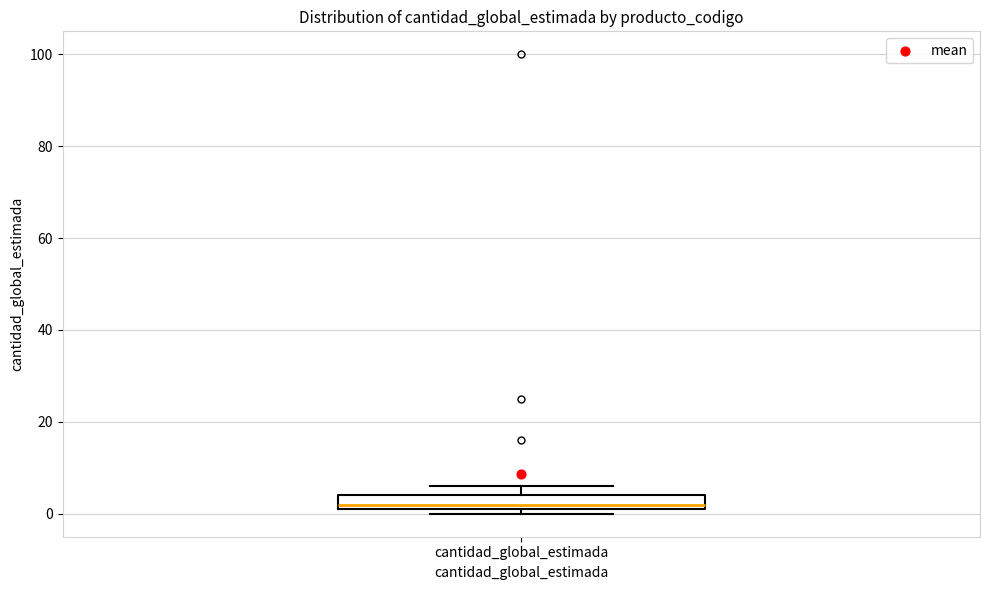

Where is the lower edge of the box for cantidad_global_estimada on the y-axis? The values are not printed on the chart, so give them approximately, as read against the axis.

2